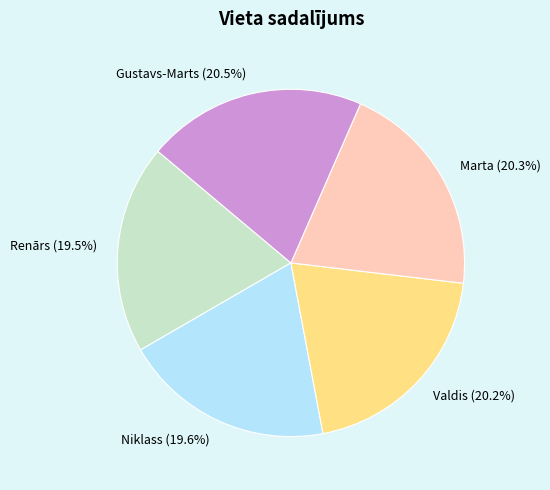

What percentage is NOT represented by Marta?

79.7%